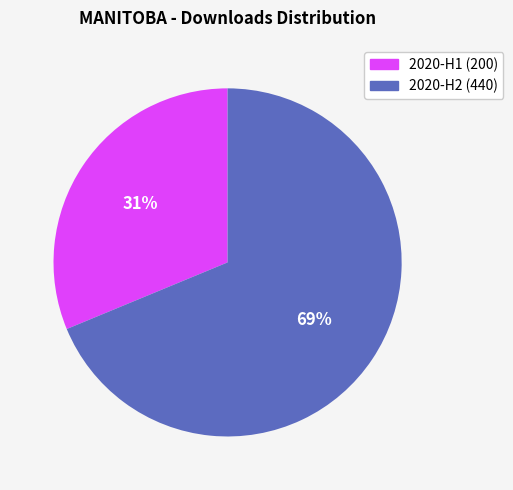

To the nearest percent, what is the average slice percentage?

50%